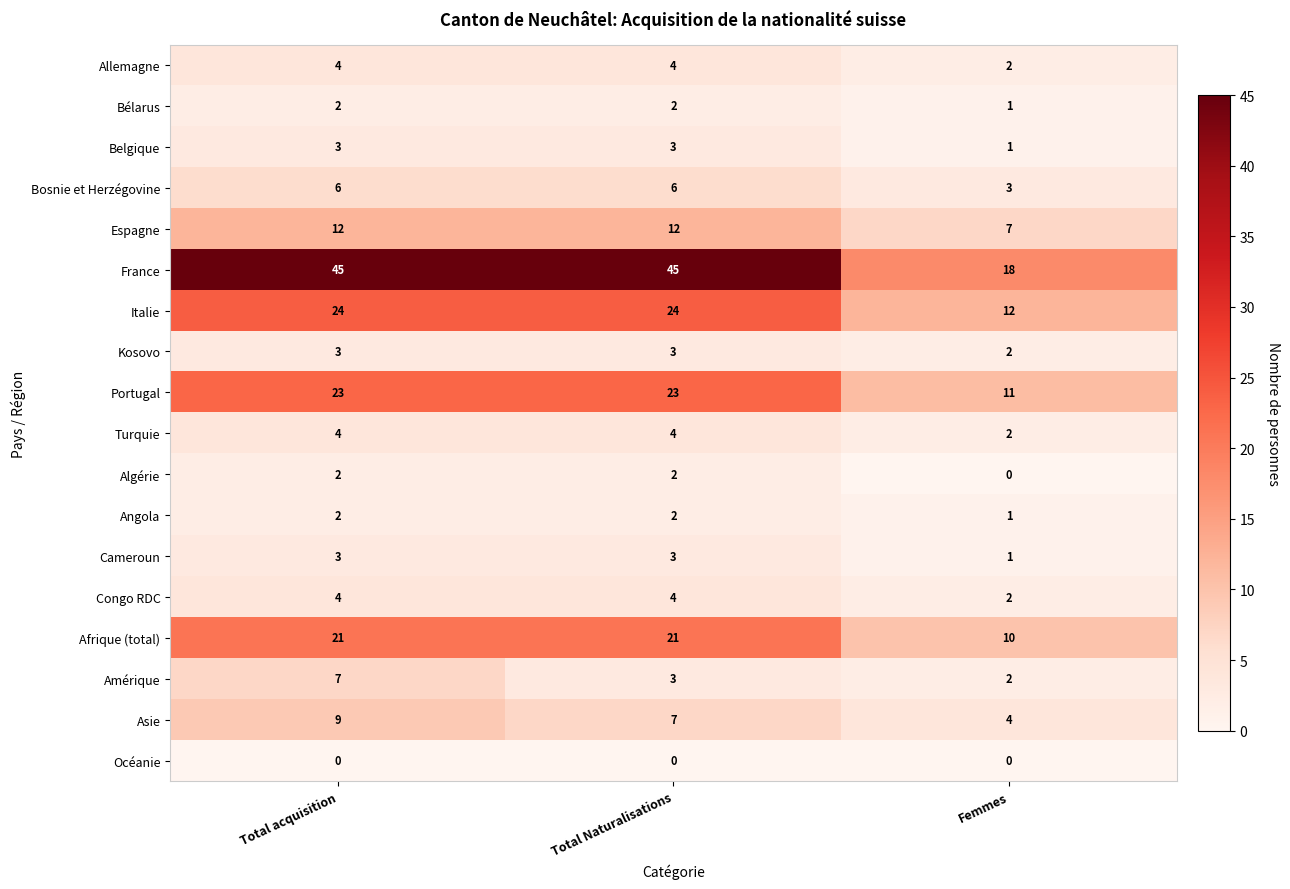

Which series has the largest range (max minus min)?

France